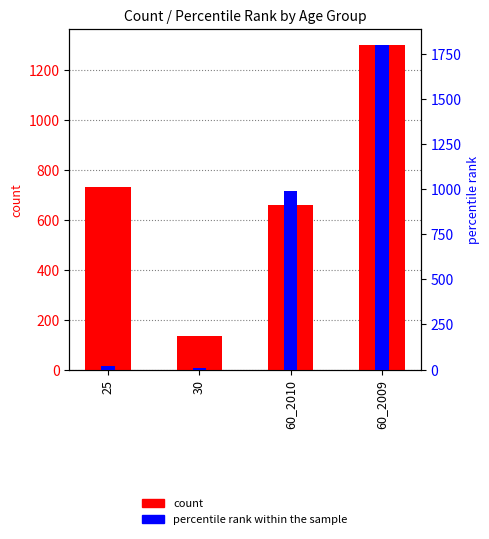

Rank the series at 25 from lowest to highest value.

percentile rank within the sample, count